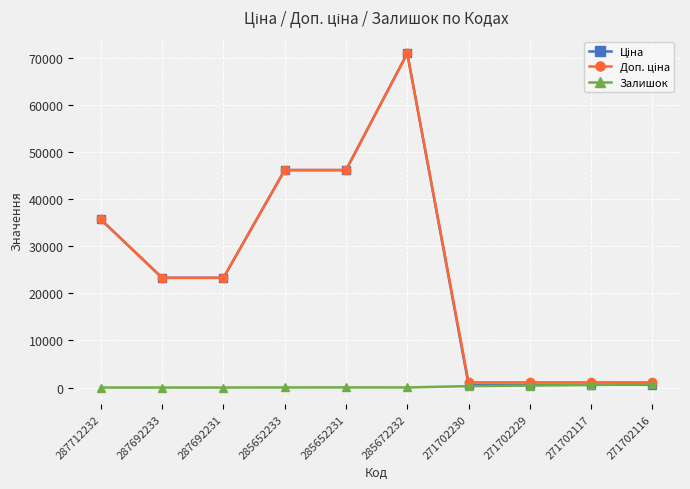

The Залишок series shows 16.0 at 285652233. True or false?

True